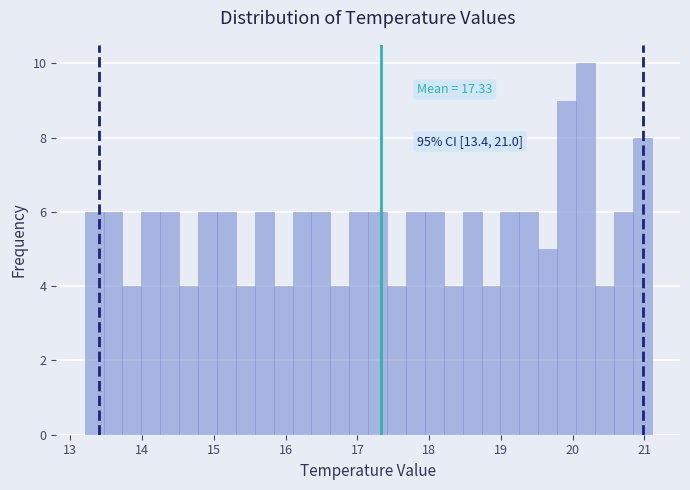

Around what value on the x-axis is the tallest bar? Give the approximate position of its centre, as read against the axis.

20.2